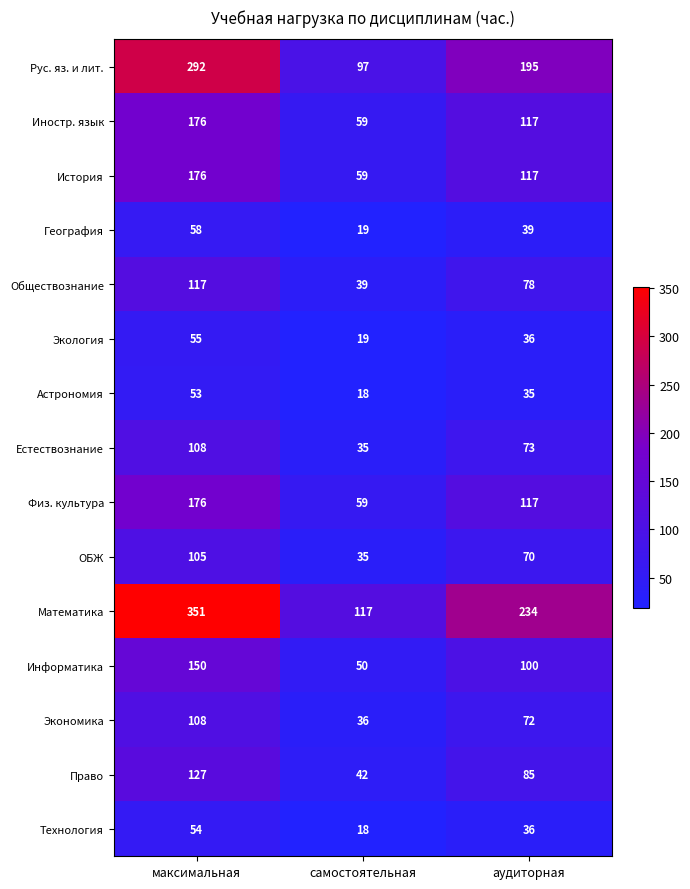

Which series has the largest range (max minus min)?

Математика